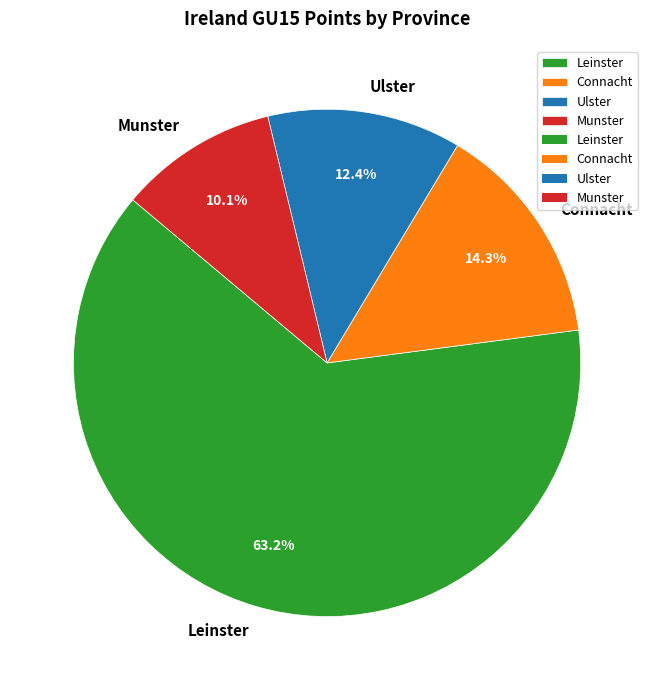

Rank the categories by value from lowest to highest.

Munster, Ulster, Connacht, Leinster